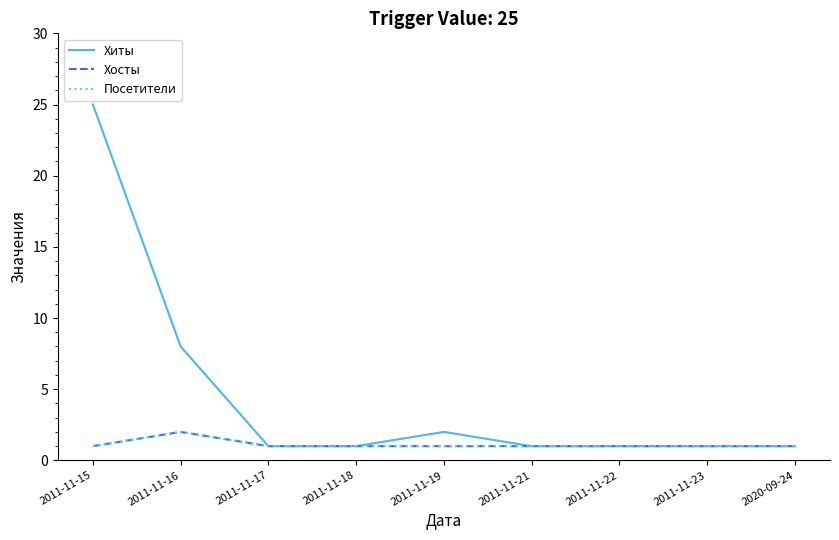

At which category does Хиты reach its first local peak?

2011-11-19